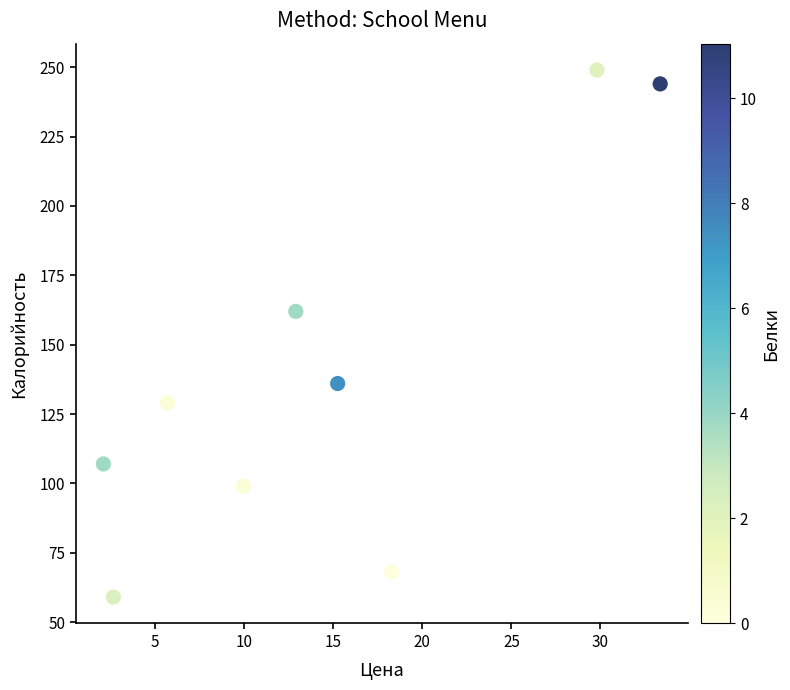

What is the range of Y values (max minus min)?

190